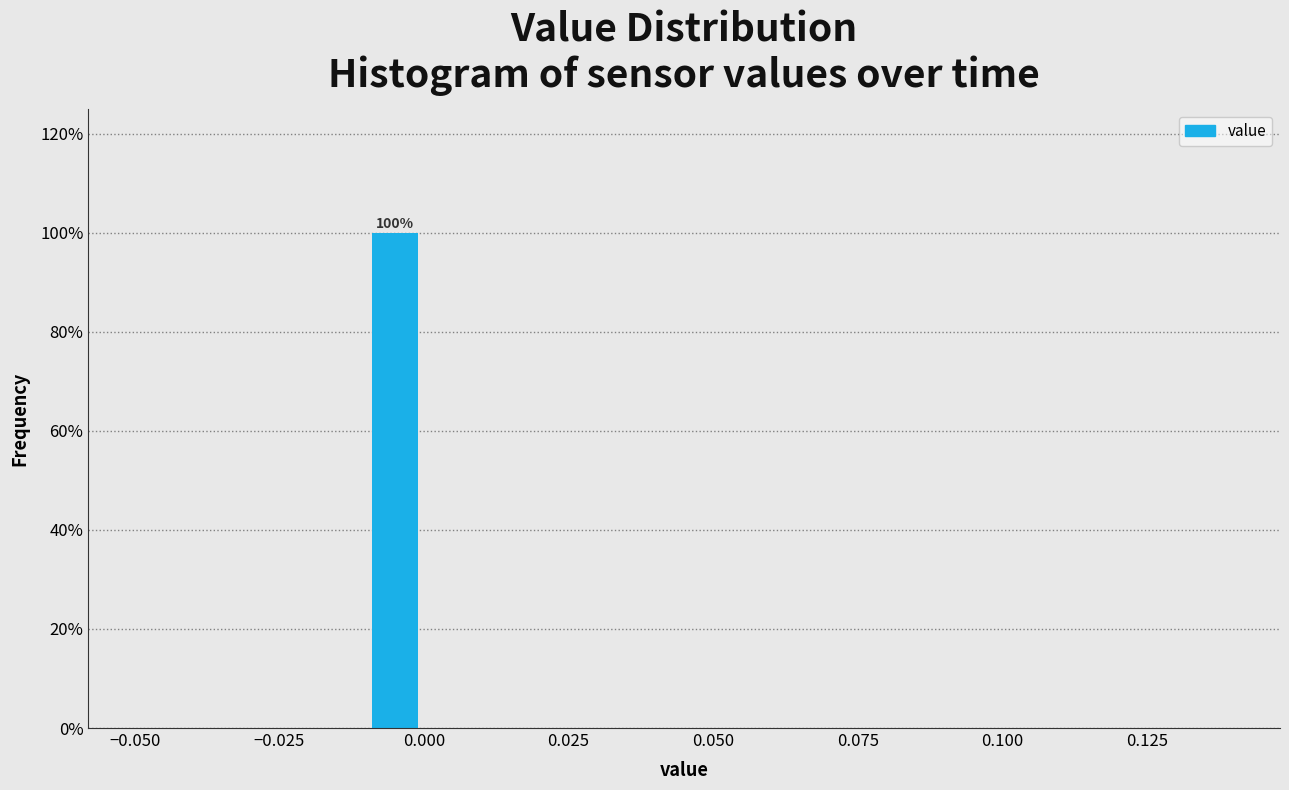

Around what value on the x-axis is the tallest bar? Give the approximate position of its centre, as read against the axis.

-0.005